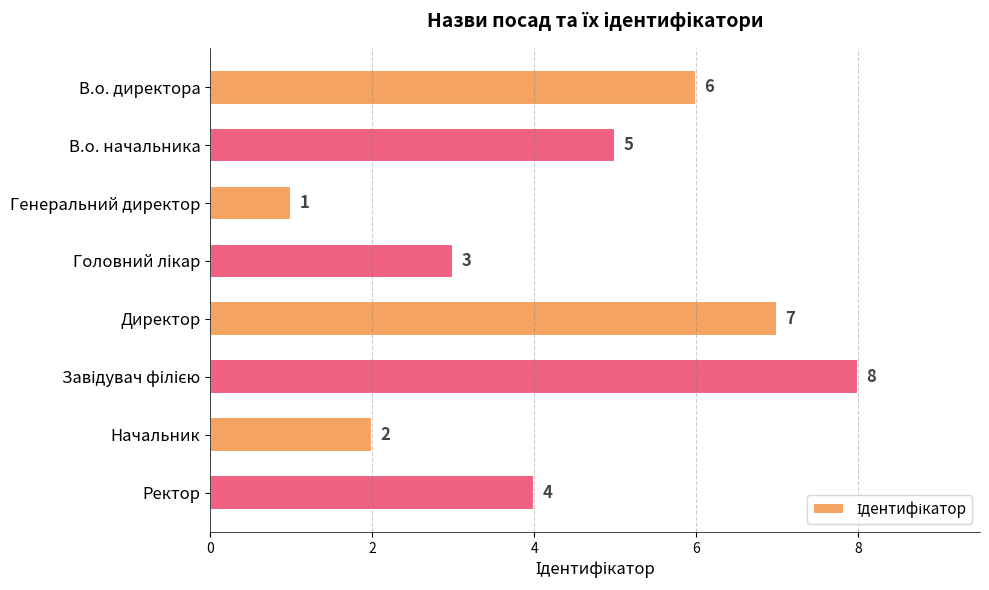

Reading top to bottom, extract all data points from this chart.

6	5	1	3	7	8	2	4